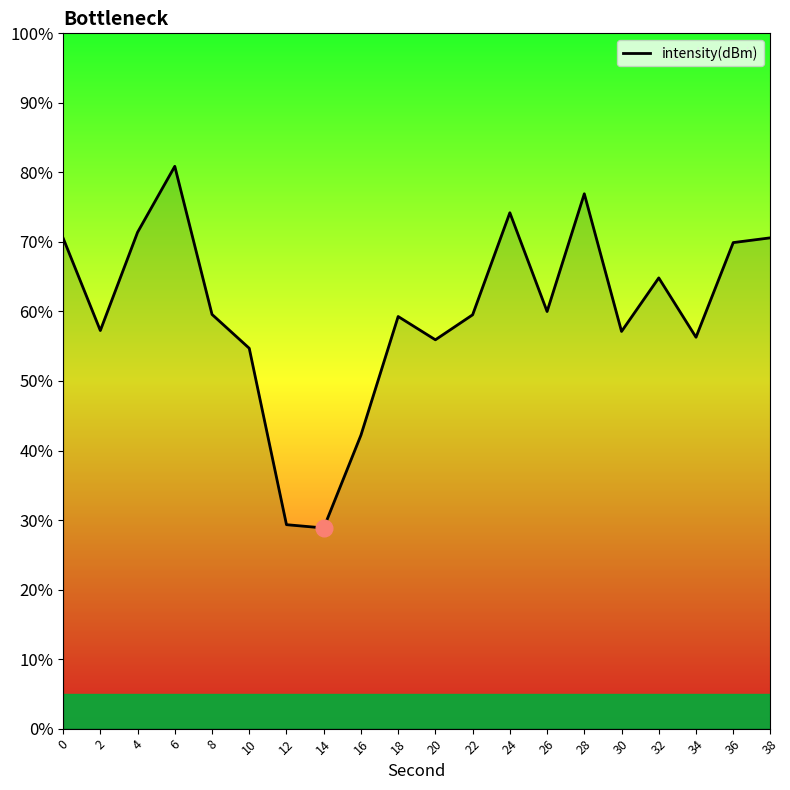

Is it true that the value at 12 is 48.8?

False